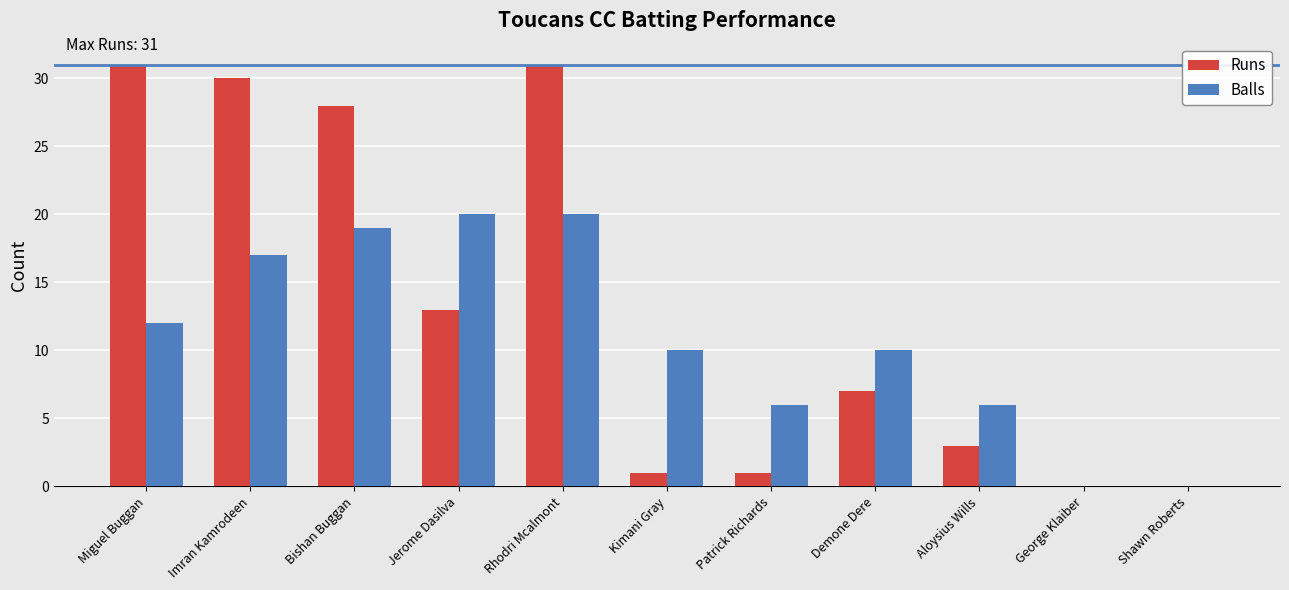

The Balls series shows 3 at Miguel Buggan. True or false?

False